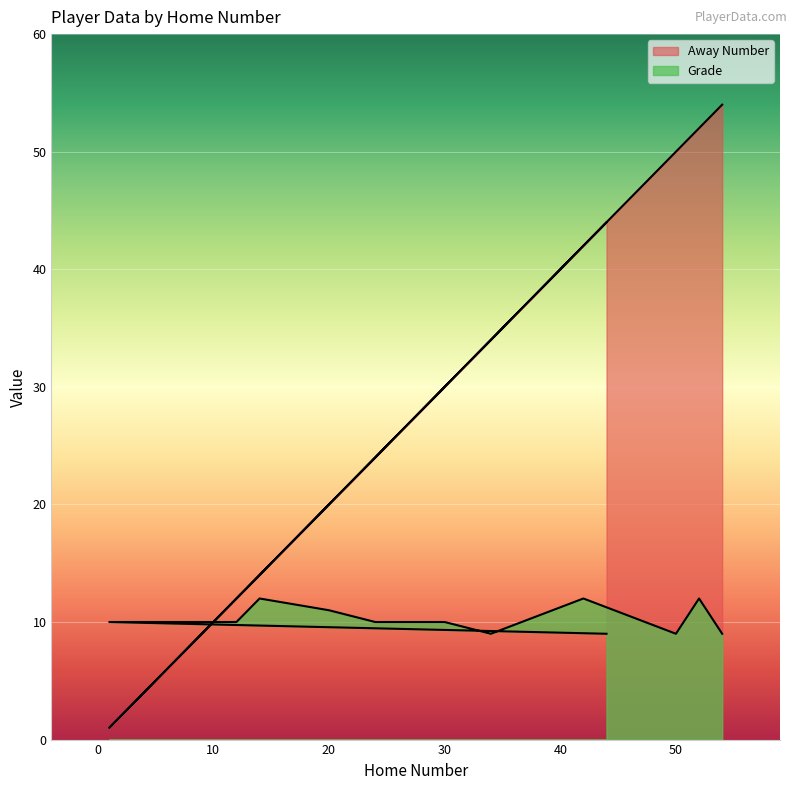

Is it true that Grade equals 9 at 44?

True